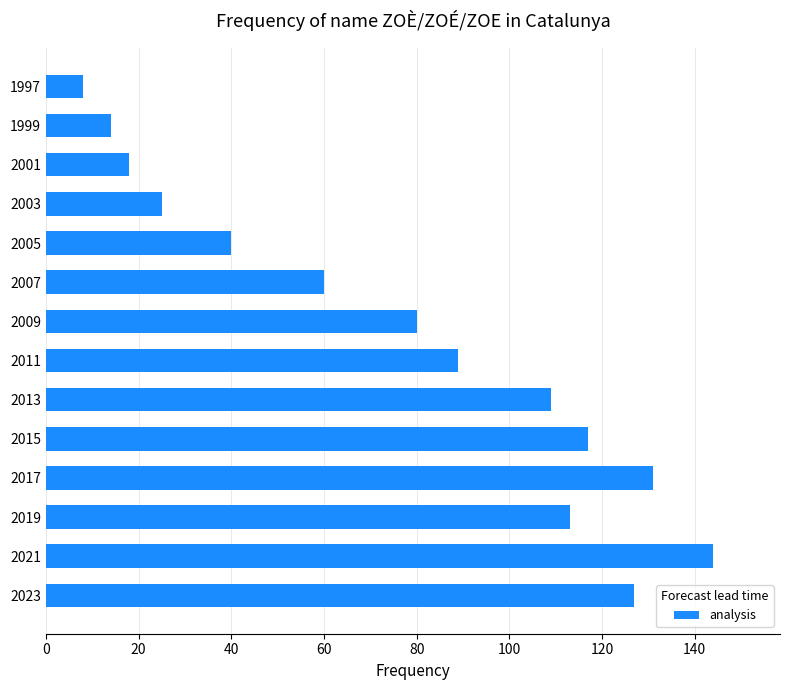

The value at 2001 is 26. True or false?

False